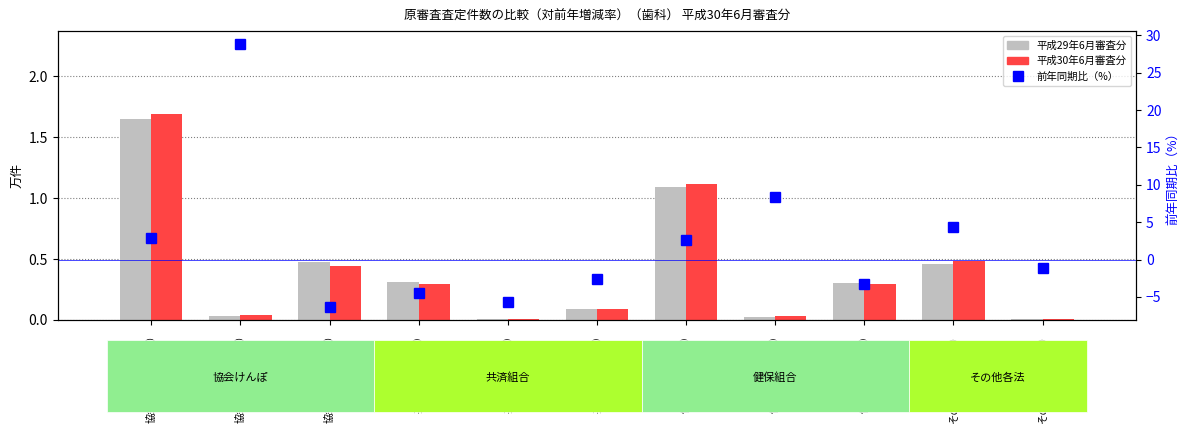

What is the label of the 2nd bar from the left?

協会けんぽ（突合）